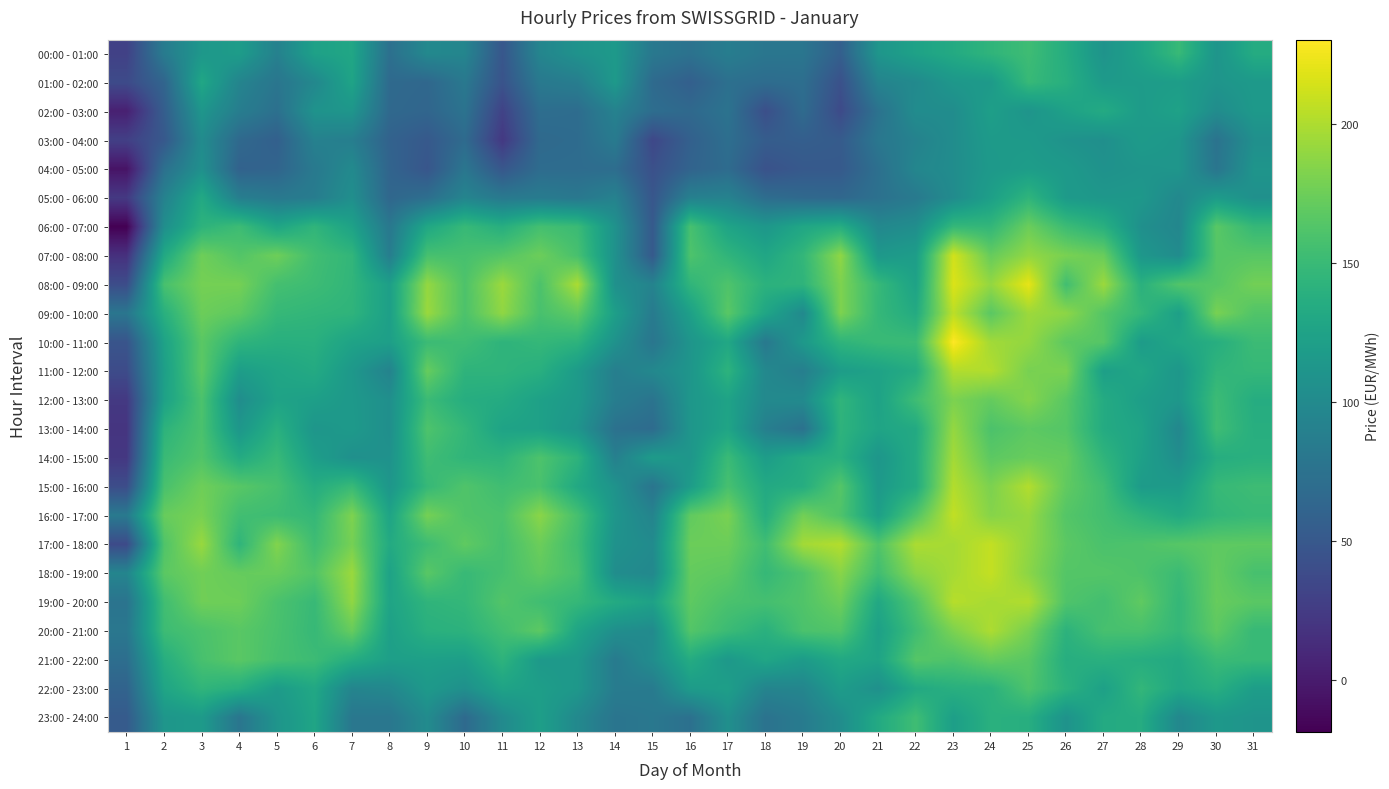

Reading right to left, what are all the values shown in this chart?

00:00 - 01:00: 31=134.8	30=110.6	29=149.3	28=126.4	27=109.2	26=135.6	25=152.9	24=143.9	23=133.2	22=124.2	21=111.6	20=57.0	19=78.7	18=79.1	17=86.9	16=75.0	15=81.3	14=115.3	13=108.7	12=95.0	11=48.4	10=95.0	9=98.1	8=72.8	7=128.6	6=123.5	5=90.4	4=119.1	3=113.5	2=84.8	1=29.5
01:00 - 02:00: 31=115.6	30=110.9	29=119.8	28=118.4	27=116.6	26=137.7	25=148.7	24=116.5	23=113.3	22=99.9	21=92.7	20=43.2	19=71.3	18=69.5	17=72.9	16=56.8	15=67.5	14=115.3	13=87.0	12=82.3	11=45.2	10=81.4	9=64.7	8=66.8	7=126.3	6=97.4	5=78.5	4=93.9	3=129.6	2=62.2	1=37.5
02:00 - 03:00: 31=114.9	30=102.4	29=124.1	28=117.6	27=133.6	26=123.5	25=110.4	24=121.4	23=102.8	22=102.3	21=75.3	20=37.6	19=68.2	18=41.1	17=76.1	16=66.2	15=70.5	14=91.4	13=69.7	12=70.9	11=30.4	10=76.0	9=62.9	8=65.8	7=111.8	6=109.2	5=73.1	4=86.8	3=112.2	2=55.5	1=3.5
03:00 - 04:00: 31=105.7	30=75.5	29=112.3	28=117.3	27=105.2	26=108.7	25=116.4	24=116.9	23=102.9	22=91.4	21=80.1	20=53.0	19=56.0	18=54.2	17=71.6	16=57.9	15=34.9	14=83.8	13=68.6	12=66.5	11=22.4	10=68.0	9=50.8	8=59.6	7=87.8	6=90.6	5=57.5	4=66.2	3=101.8	2=50.2	1=28.3
04:00 - 05:00: 31=110.8	30=78.0	29=112.0	28=110.7	27=107.9	26=115.7	25=119.5	24=115.5	23=102.9	22=95.7	21=72.7	20=51.6	19=50.9	18=44.1	17=68.8	16=60.9	15=42.5	14=70.4	13=69.5	12=69.2	11=48.6	10=79.0	9=47.8	8=61.5	7=99.5	6=82.7	5=61.8	4=59.5	3=106.3	2=73.5	1=-5.9
05:00 - 06:00: 31=106.1	30=118.0	29=98.2	28=113.8	27=112.9	26=116.8	25=144.0	24=121.7	23=101.6	22=83.3	21=74.1	20=64.7	19=66.1	18=70.1	17=92.2	16=90.0	15=48.2	14=91.5	13=80.8	12=84.5	11=82.3	10=94.4	9=71.7	8=64.2	7=105.1	6=86.0	5=81.9	4=87.8	3=132.0	2=91.3	1=22.9
06:00 - 07:00: 31=147.7	30=166.3	29=95.9	28=105.7	27=138.9	26=151.8	25=174.3	24=146.1	23=147.7	22=104.1	21=97.9	20=136.5	19=129.3	18=113.4	17=126.3	16=157.7	15=51.5	14=107.9	13=150.7	12=156.1	11=137.5	10=148.9	9=129.9	8=81.1	7=124.6	6=144.4	5=127.9	4=152.3	3=142.5	2=104.3	1=-18.7
07:00 - 08:00: 31=165.8	30=164.6	29=102.3	28=113.0	27=173.3	26=179.9	25=189.8	24=172.1	23=213.0	22=119.7	21=114.2	20=188.5	19=146.2	18=128.6	17=144.0	16=161.0	15=51.7	14=107.2	13=157.9	12=174.6	11=164.1	10=157.4	9=157.5	8=86.9	7=145.3	6=154.5	5=175.5	4=163.2	3=175.5	2=131.5	1=16.1
08:00 - 09:00: 31=177.3	30=164.9	29=162.9	28=139.9	27=193.2	26=154.7	25=221.2	24=190.1	23=216.8	22=124.7	21=148.3	20=181.6	19=143.3	18=140.8	17=161.4	16=144.2	15=92.5	14=106.6	13=198.9	12=160.2	11=193.1	10=160.8	9=190.4	8=121.5	7=144.8	6=152.2	5=156.3	4=178.2	3=178.1	2=158.1	1=39.6
09:00 - 10:00: 31=162.6	30=179.9	29=122.0	28=146.9	27=163.9	26=187.6	25=193.6	24=166.8	23=205.0	22=133.6	21=147.4	20=181.6	19=99.2	18=128.5	17=166.5	16=122.3	15=84.3	14=121.2	13=169.4	12=158.3	11=189.0	10=160.1	9=192.7	8=121.7	7=143.5	6=145.2	5=148.0	4=168.6	3=174.6	2=138.8	1=79.1
10:00 - 11:00: 31=151.5	30=136.9	29=129.2	28=118.0	27=165.0	26=167.8	25=189.9	24=195.5	23=230.3	22=151.1	21=149.8	20=143.4	19=115.1	18=82.0	17=130.0	16=111.1	15=78.7	14=107.9	13=142.2	12=147.2	11=142.8	10=153.2	9=151.0	8=121.5	7=125.3	6=138.8	5=138.1	4=143.5	3=166.9	2=124.8	1=46.5
11:00 - 12:00: 31=147.3	30=144.5	29=113.0	28=128.8	27=121.5	26=180.8	25=179.4	24=201.6	23=200.9	22=135.3	21=124.8	20=119.1	19=87.9	18=97.6	17=142.3	16=111.6	15=97.5	14=88.0	13=117.4	12=138.2	11=143.2	10=142.9	9=172.3	8=92.1	7=114.2	6=133.2	5=127.7	4=119.8	3=167.6	2=121.5	1=38.4
12:00 - 13:00: 31=135.6	30=151.7	29=113.2	28=120.7	27=134.1	26=166.0	25=184.4	24=171.3	23=181.1	22=153.2	21=124.4	20=144.2	19=100.5	18=98.5	17=125.5	16=112.7	15=76.6	14=86.9	13=115.9	12=123.0	11=134.1	10=136.5	9=151.1	8=105.3	7=114.8	6=121.7	5=125.0	4=103.1	3=159.9	2=123.8	1=22.7
13:00 - 14:00: 31=137.2	30=153.4	29=97.2	28=125.9	27=133.8	26=164.1	25=168.2	24=160.0	23=190.7	22=132.8	21=126.9	20=142.8	19=74.5	18=88.6	17=127.1	16=111.9	15=68.7	14=74.2	13=110.7	12=123.2	11=125.4	10=146.2	9=161.1	8=104.7	7=115.5	6=111.6	5=139.2	4=112.7	3=159.2	2=142.0	1=19.6
14:00 - 15:00: 31=139.1	30=136.2	29=103.4	28=123.0	27=143.9	26=171.2	25=172.6	24=167.6	23=195.9	22=134.3	21=111.9	20=139.4	19=134.3	18=119.3	17=150.5	16=112.1	15=117.8	14=89.4	13=142.6	12=160.9	11=142.9	10=144.3	9=153.2	8=108.0	7=106.0	6=120.2	5=149.1	4=133.8	3=162.4	2=150.2	1=21.9
15:00 - 16:00: 31=152.5	30=148.5	29=117.7	28=117.3	27=153.9	26=169.8	25=201.7	24=180.9	23=201.7	22=133.7	21=115.8	20=164.3	19=136.1	18=132.2	17=157.7	16=118.5	15=77.5	14=109.0	13=131.4	12=158.8	11=153.8	10=162.1	9=147.9	8=112.0	7=149.9	6=136.0	5=157.4	4=165.7	3=175.5	2=158.3	1=39.8
16:00 - 17:00: 31=149.3	30=145.5	29=131.9	28=143.5	27=155.7	26=163.9	25=191.2	24=184.9	23=207.0	22=162.7	21=121.9	20=161.3	19=177.3	18=136.9	17=180.1	16=169.7	15=93.3	14=111.7	13=157.2	12=186.6	11=159.8	10=161.9	9=178.2	8=126.5	7=181.9	6=147.1	5=152.4	4=154.7	3=179.4	2=172.5	1=82.7
17:00 - 18:00: 31=168.4	30=168.4	29=165.2	28=161.0	27=159.2	26=167.4	25=189.2	24=207.6	23=196.8	22=199.2	21=162.3	20=201.9	19=196.1	18=154.0	17=174.3	16=174.2	15=101.3	14=107.9	13=153.2	12=174.4	11=157.2	10=169.2	9=152.6	8=133.4	7=178.5	6=153.3	5=183.4	4=143.9	3=192.1	2=161.8	1=37.7
18:00 - 19:00: 31=157.6	30=170.8	29=151.0	28=160.9	27=164.1	26=163.8	25=186.8	24=207.9	23=197.2	22=186.5	21=154.1	20=186.0	19=161.1	18=147.6	17=168.0	16=171.2	15=98.2	14=103.0	13=157.3	12=169.1	11=157.3	10=149.0	9=166.3	8=124.4	7=192.8	6=163.1	5=172.8	4=171.7	3=176.2	2=167.2	1=94.5
19:00 - 20:00: 31=167.0	30=172.2	29=146.7	28=169.2	27=155.3	26=161.9	25=201.2	24=197.5	23=202.9	22=162.3	21=130.9	20=174.7	19=162.1	18=156.3	17=159.2	16=168.6	15=124.0	14=133.5	13=147.3	12=153.8	11=163.2	10=146.7	9=143.6	8=126.6	7=189.0	6=149.4	5=159.5	4=175.1	3=176.0	2=154.1	1=76.7
20:00 - 21:00: 31=148.7	30=168.4	29=147.0	28=158.1	27=157.6	26=141.6	25=178.7	24=199.6	23=181.0	22=153.5	21=122.6	20=162.3	19=159.6	18=139.3	17=151.1	16=163.8	15=100.5	14=104.5	13=127.0	12=168.2	11=154.7	10=141.5	9=139.1	8=122.4	7=172.3	6=148.4	5=158.6	4=166.3	3=159.8	2=152.1	1=80.4
21:00 - 22:00: 31=149.3	30=150.3	29=132.7	28=136.0	27=139.2	26=136.7	25=166.2	24=172.4	23=161.0	22=164.5	21=126.1	20=131.4	19=117.9	18=128.6	17=114.9	16=134.7	15=103.2	14=84.3	13=114.8	12=115.6	11=142.7	10=120.8	9=122.2	8=121.5	7=136.0	6=151.9	5=157.1	4=166.8	3=158.0	2=136.7	1=71.2
22:00 - 23:00: 31=119.7	30=137.8	29=129.5	28=146.4	27=122.6	26=141.1	25=161.2	24=140.4	23=138.4	22=131.8	21=106.1	20=118.7	19=95.1	18=93.5	17=121.3	16=117.7	15=84.4	14=85.2	13=113.6	12=120.7	11=125.4	10=106.1	9=115.7	8=97.4	7=94.1	6=130.4	5=117.5	4=137.7	3=144.5	2=127.5	1=60.8
23:00 - 24:00: 31=110.6	30=114.2	29=97.6	28=135.2	27=133.5	26=108.6	25=137.3	24=139.4	23=121.2	22=153.4	21=132.7	20=103.0	19=84.8	18=75.5	17=105.8	16=73.5	15=80.8	14=77.7	13=98.6	12=121.2	11=100.1	10=67.0	9=101.5	8=79.6	7=80.5	6=127.6	5=110.8	4=78.5	3=116.7	2=112.1	1=52.5